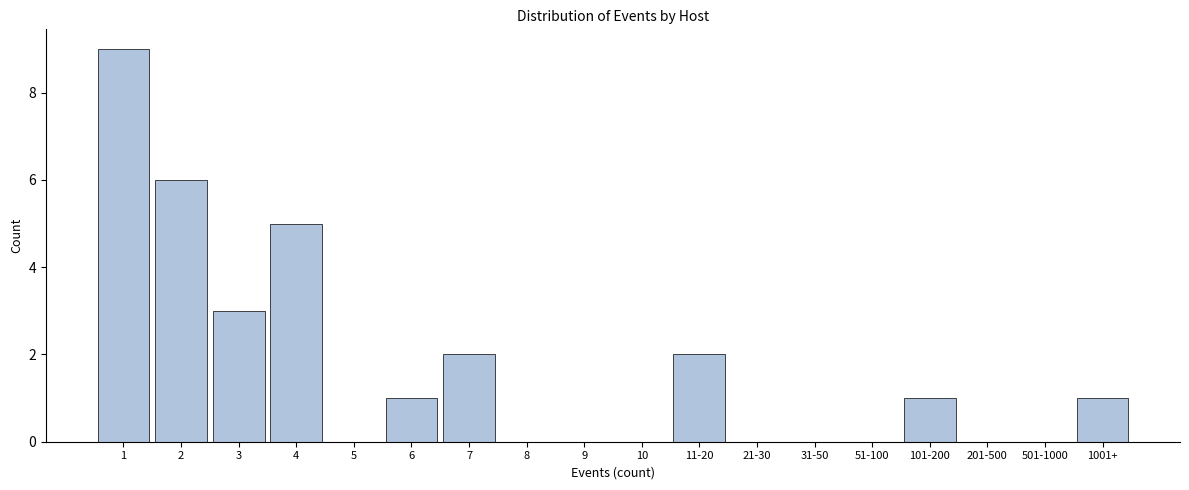

Reading left to right, what are all the values shown in this chart?

1=9	2=6	3=3	4=5	5=0	6=1	7=2	8=0	9=0	10=0	11-20=2	21-30=0	31-50=0	51-100=0	101-200=1	201-500=0	501-1000=0	1001+=1